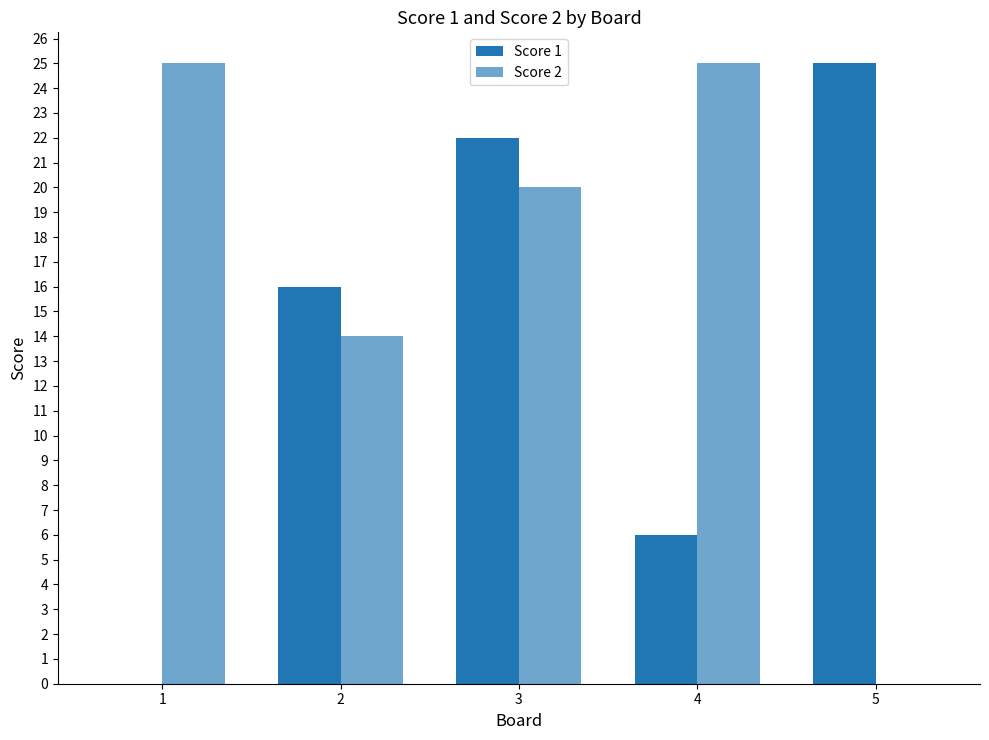

Read the Score 2 value at 3, to the nearest 10.

20